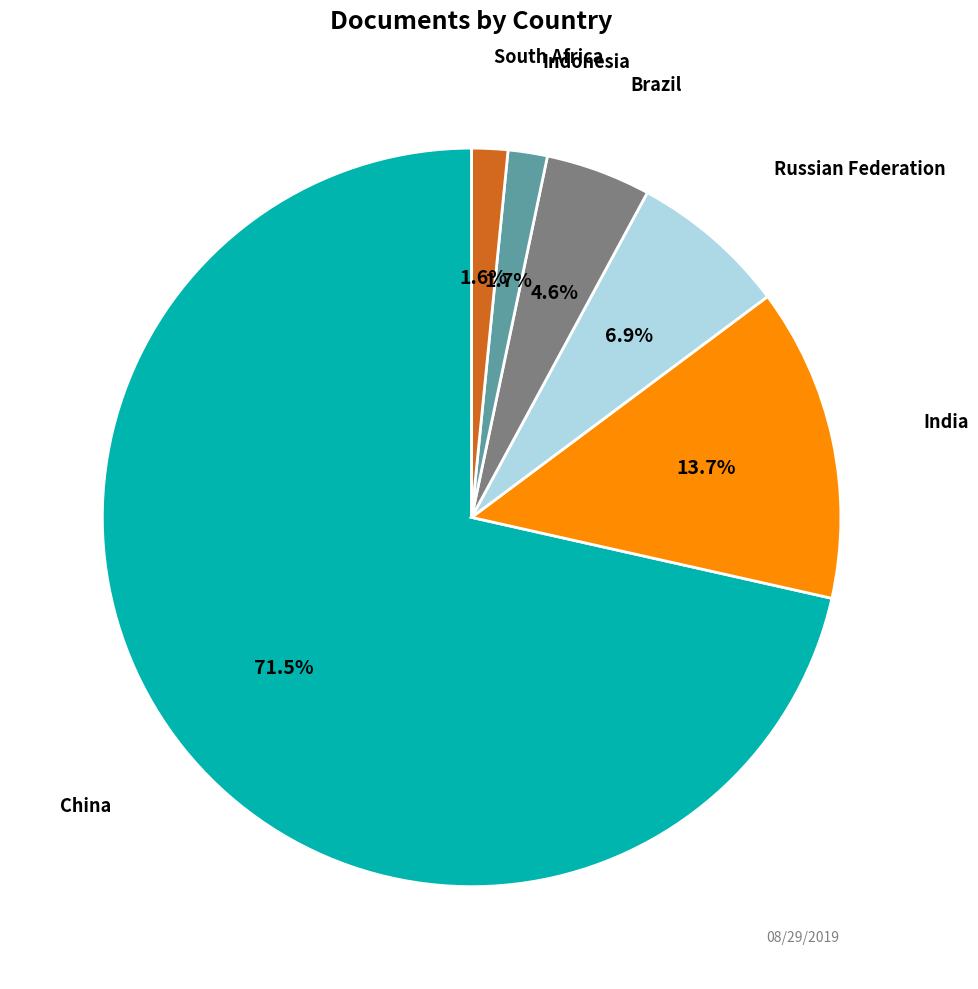

Is there any slice that represents more than half of the pie?

Yes